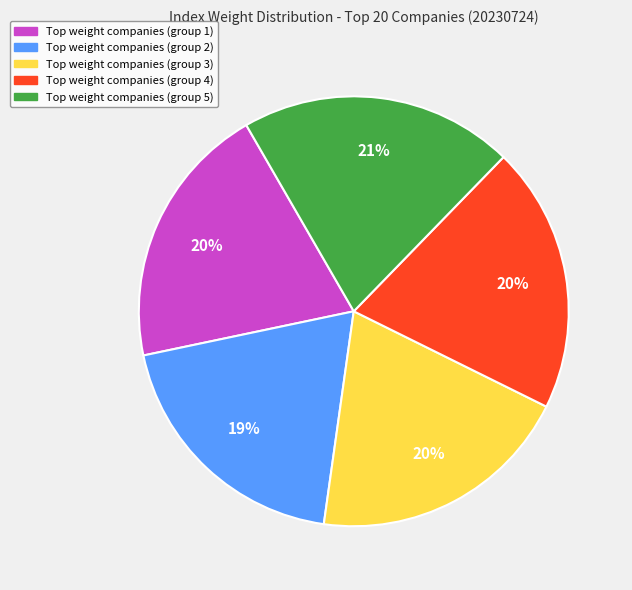

Does any single category account for the majority?

No